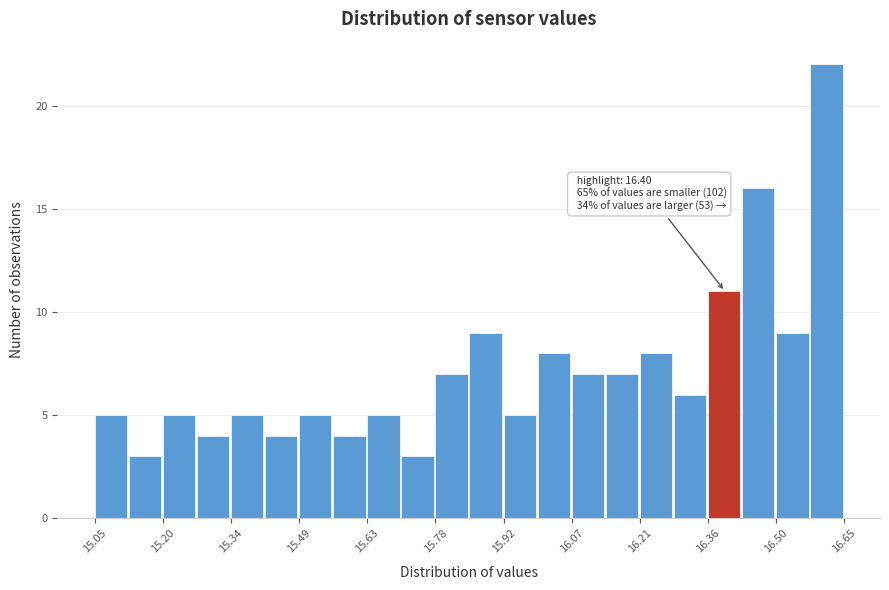

Read against the x-axis, roughly where is the centre of the tallest bar?

16.62